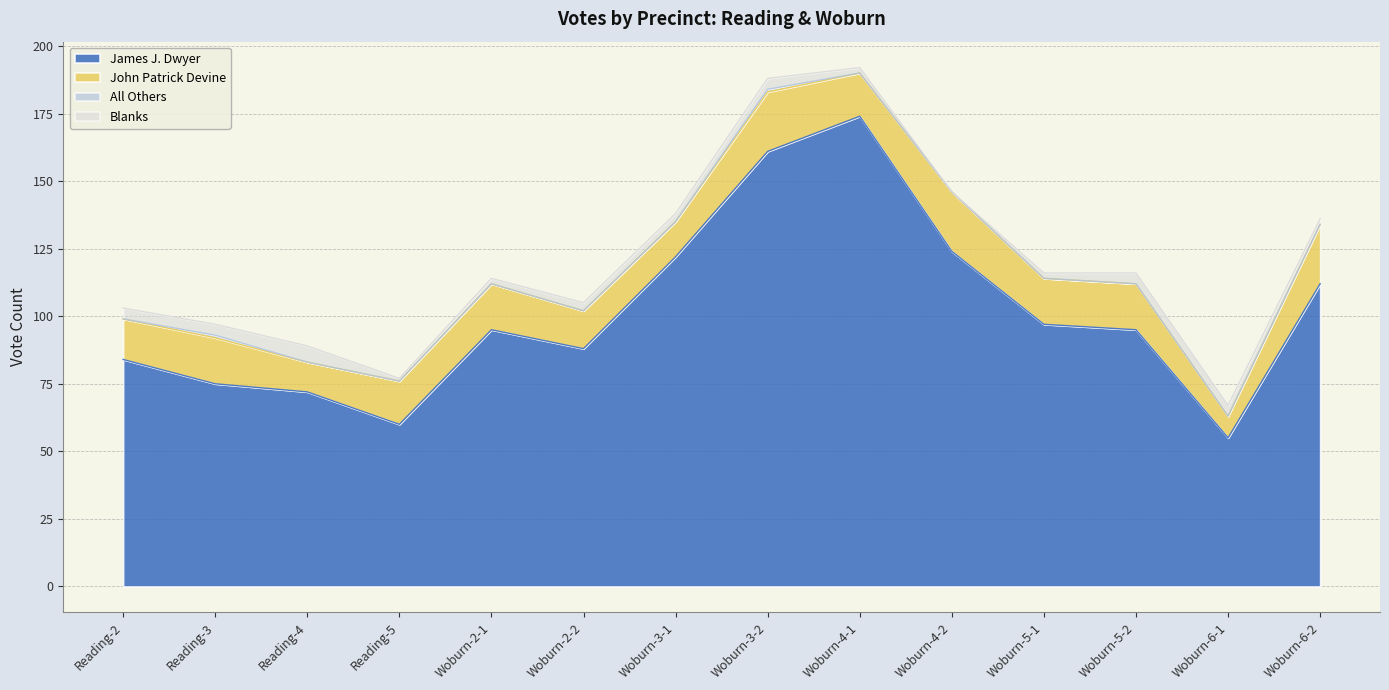

How many values in the James J. Dwyer series are below 95?

6